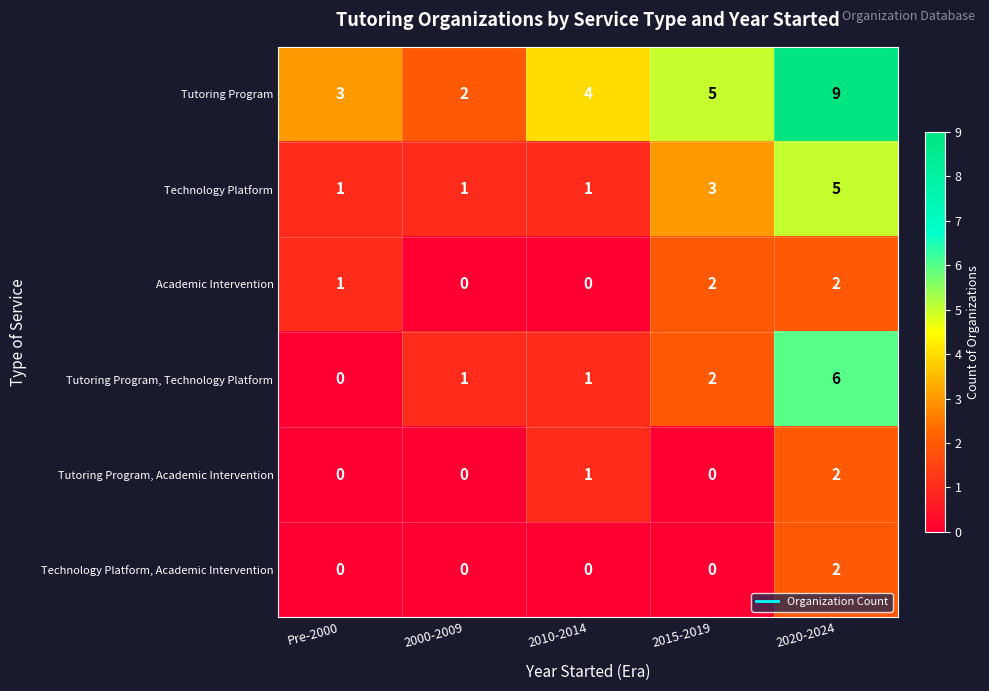

Which series has the largest total across all categories?

Tutoring Program